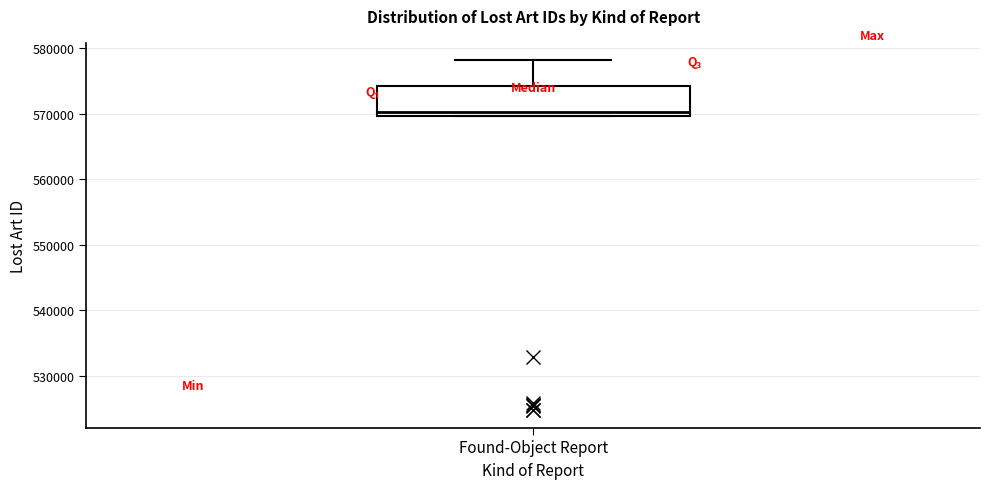

Where is the lower edge of the box for Found-Object Report on the y-axis? The values are not printed on the chart, so give them approximately, as read against the axis.

570000